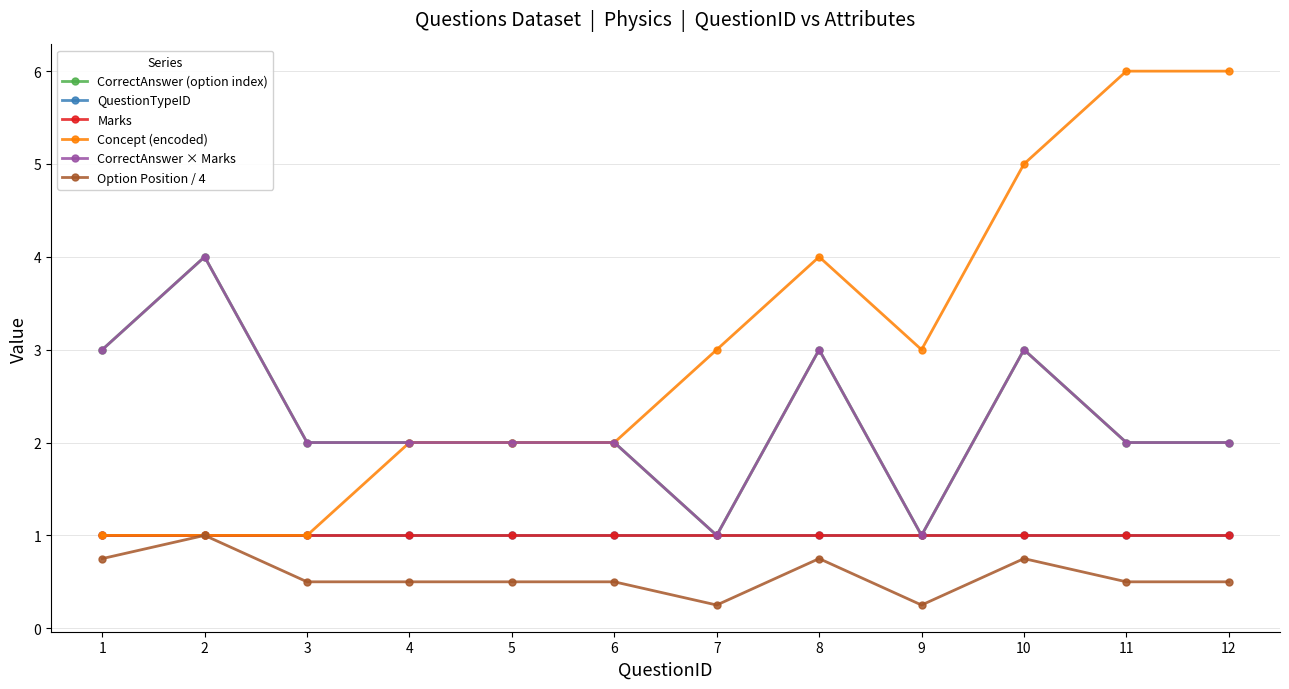

Does the chart have visible grid lines?

Yes